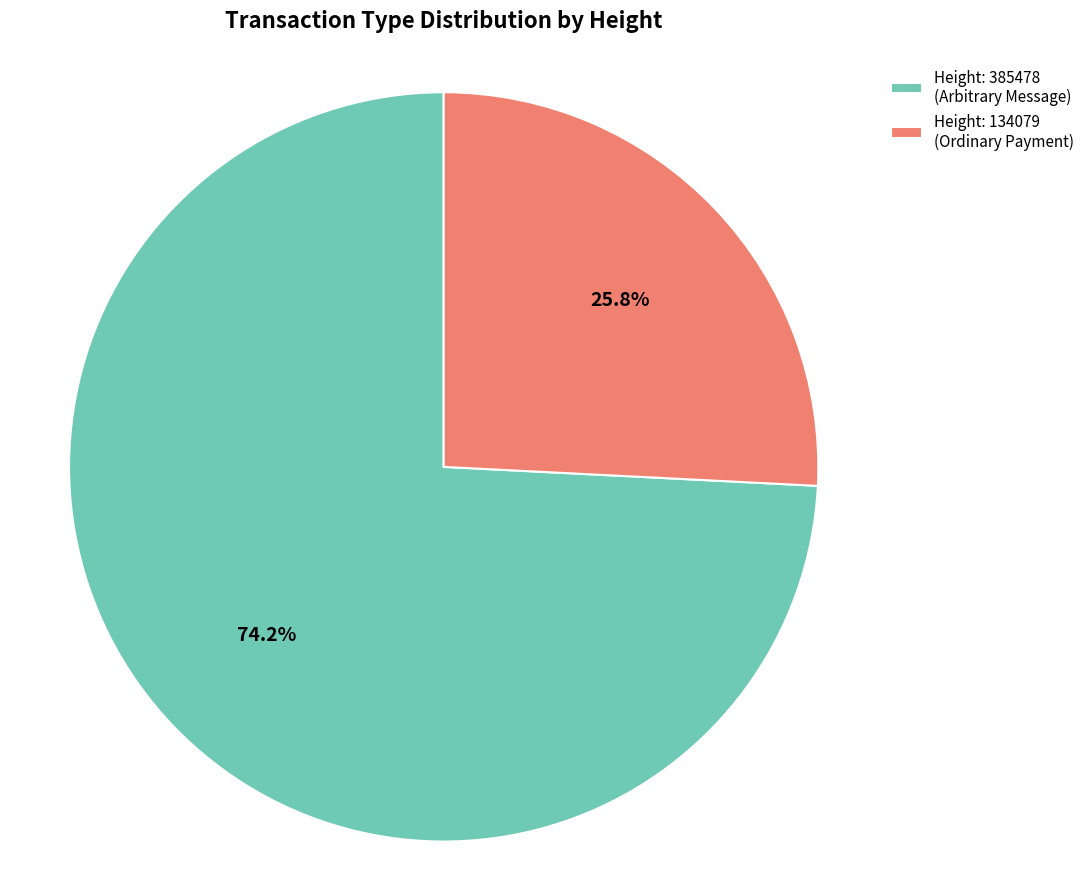

What percentage do Height: 134079 (Ordinary Payment) and Height: 385478 (Arbitrary Message) together represent?

100.0%